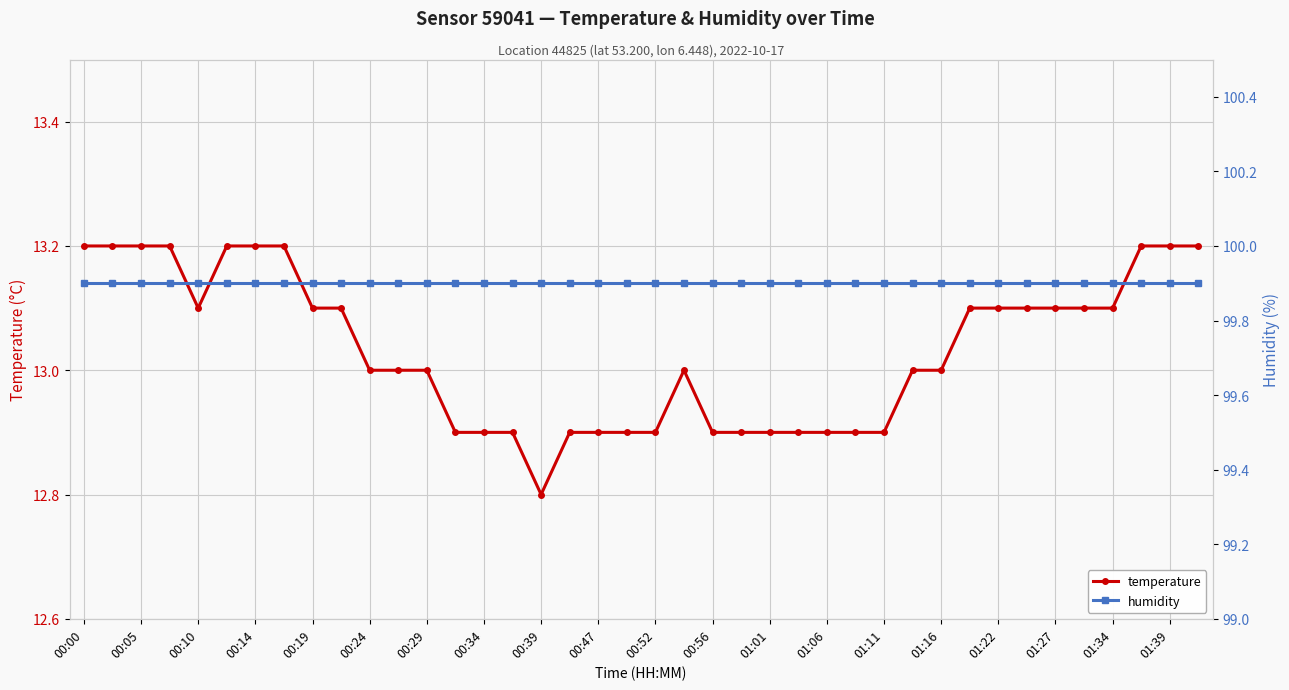

The value of temperature at 01:01 is 12.9. True or false?

True